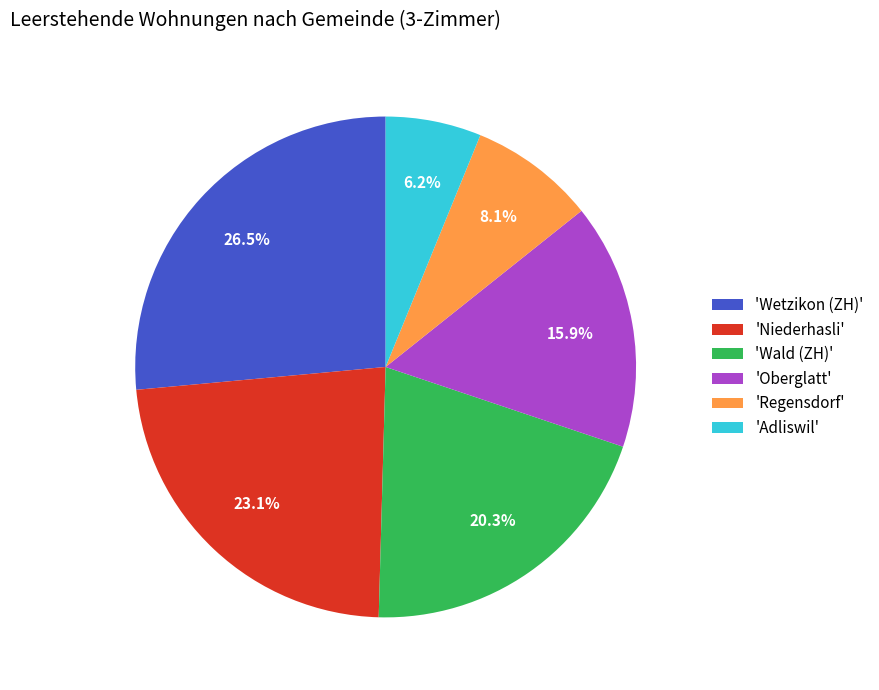

To the nearest percent, what is the difference between the largest and smallest slice percentages?

20%